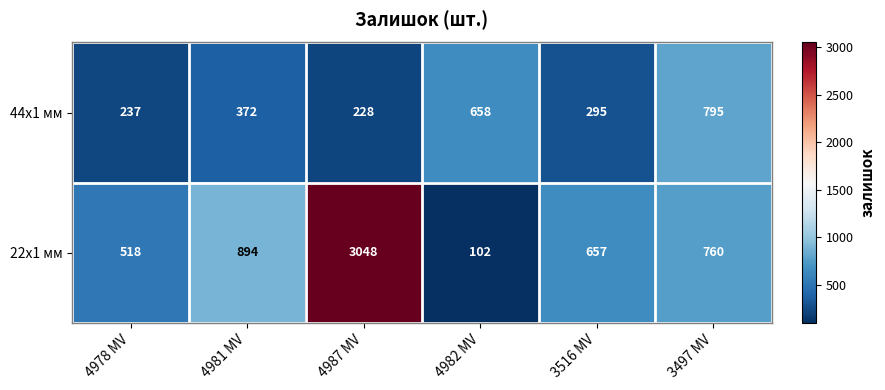

Reading left to right, transcribe all the data shown in this chart.

44x1 мм: 4978 MV=237	4981 MV=372	4987 MV=228	4982 MV=658	3516 MV=295	3497 MV=795
22x1 мм: 4978 MV=518	4981 MV=894	4987 MV=3048	4982 MV=102	3516 MV=657	3497 MV=760